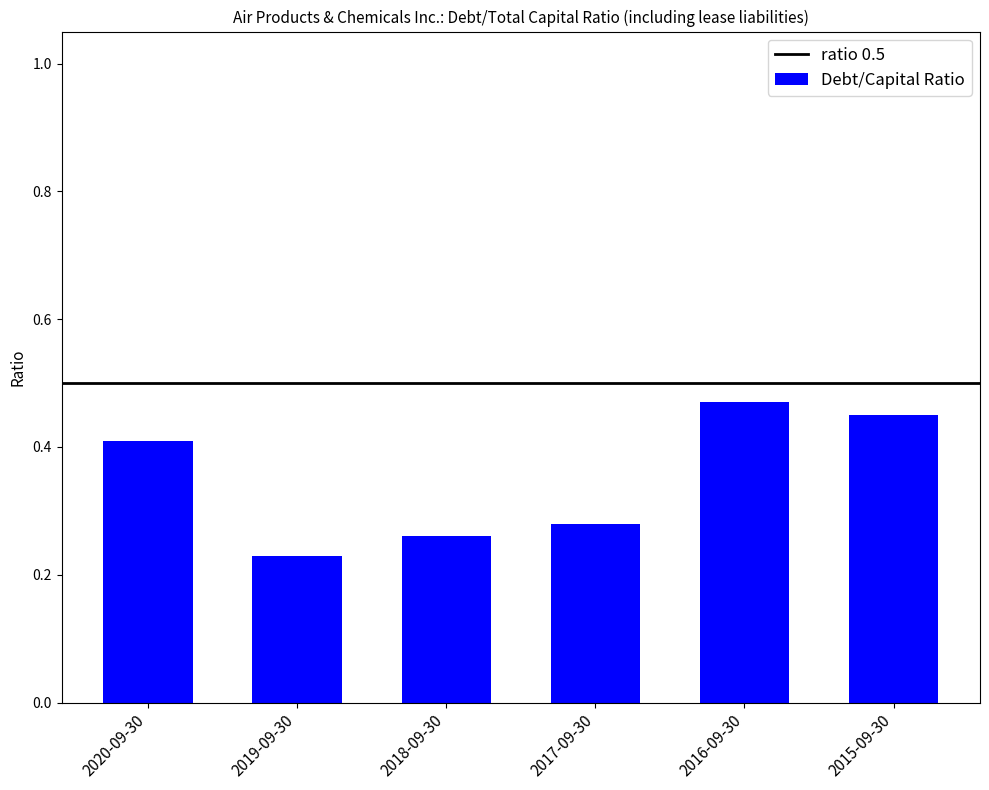

The chart shows a value of 0.1 at 2019-09-30. True or false?

False